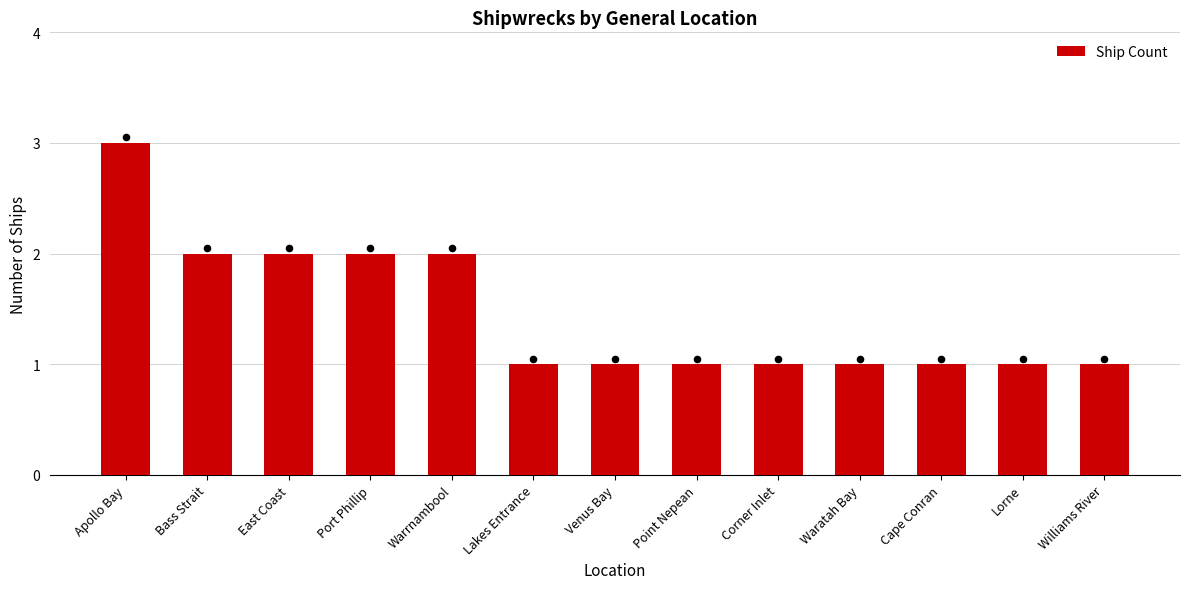

What is the change in value from Apollo Bay to Cape Conran?

-2